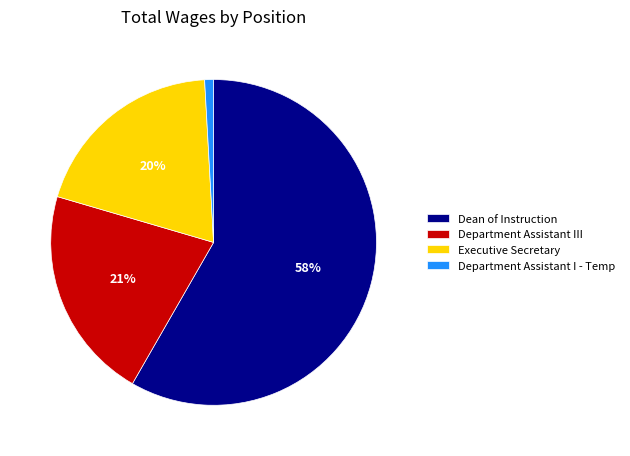

Do Executive Secretary and Dean of Instruction together represent more than half of the pie?

Yes